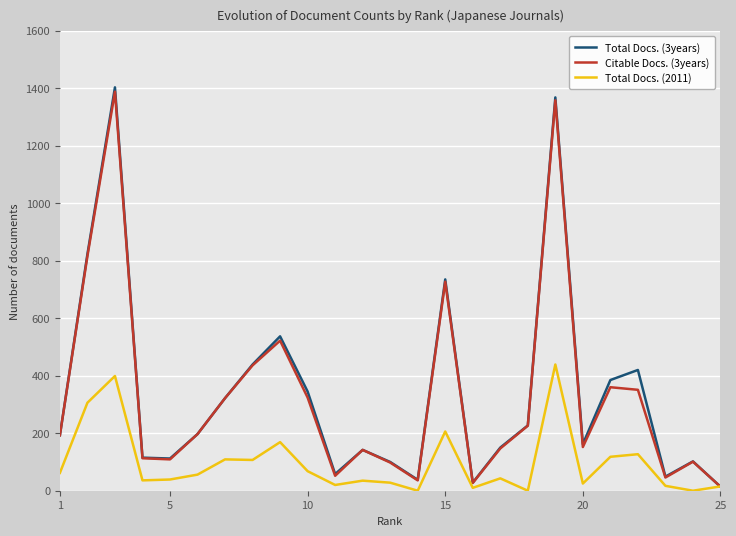

Which series has the widest spread of values?

Total Docs. (3years)